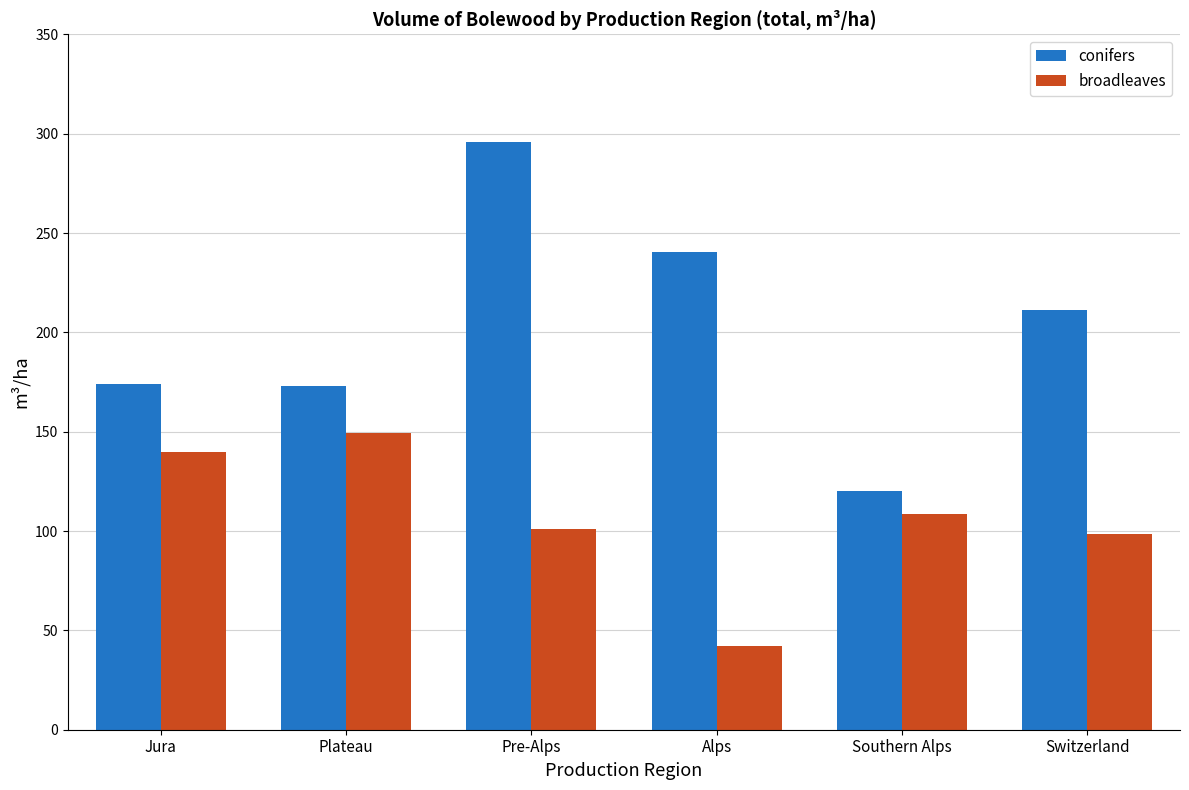

What is the label of the 2nd bar from the left?

Plateau